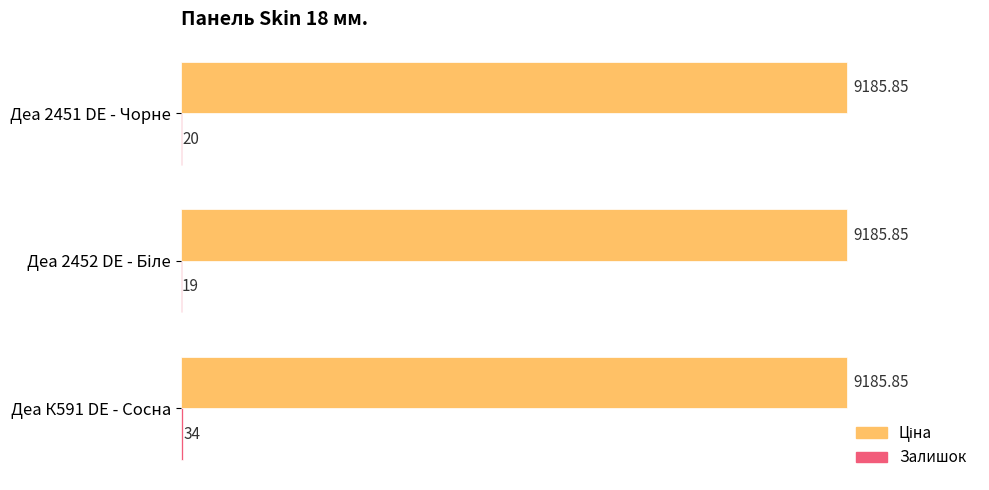

How many series are shown in this chart?

2